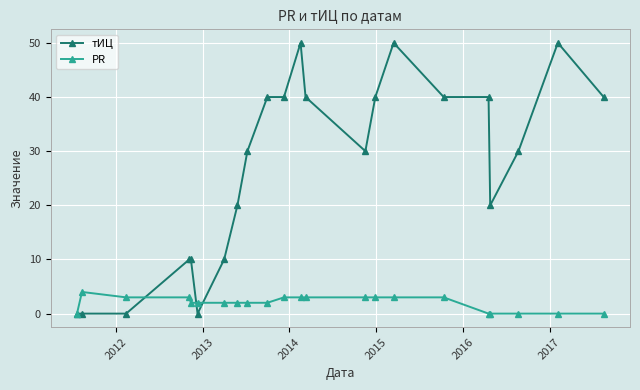

How many distinct data groups are displayed?

2